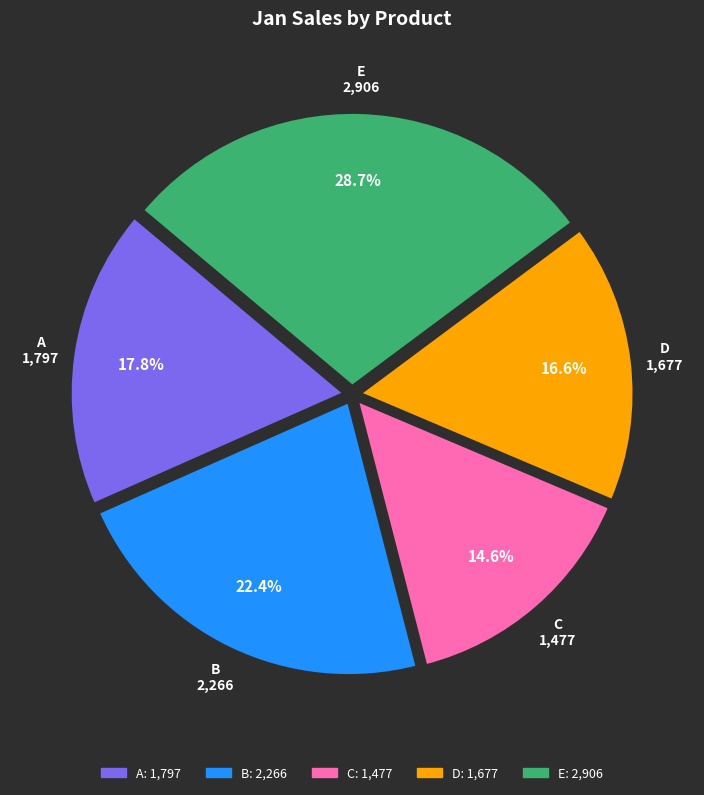

Does B account for over 50% of the chart?

No